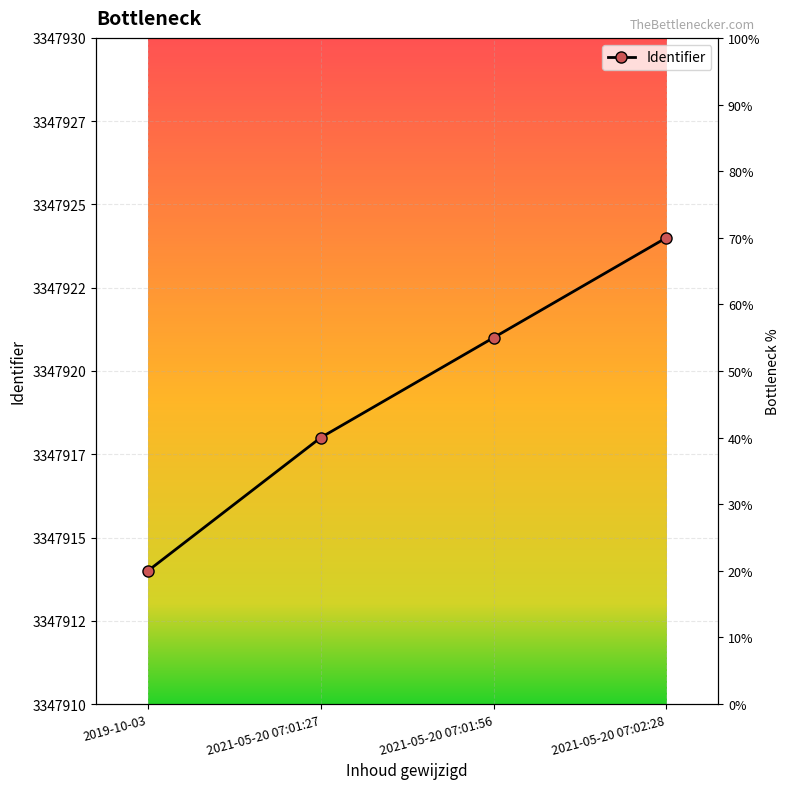

List the labels in order of value, smallest first.

2019-10-03, 2021-05-20 07:01:27, 2021-05-20 07:01:56, 2021-05-20 07:02:28